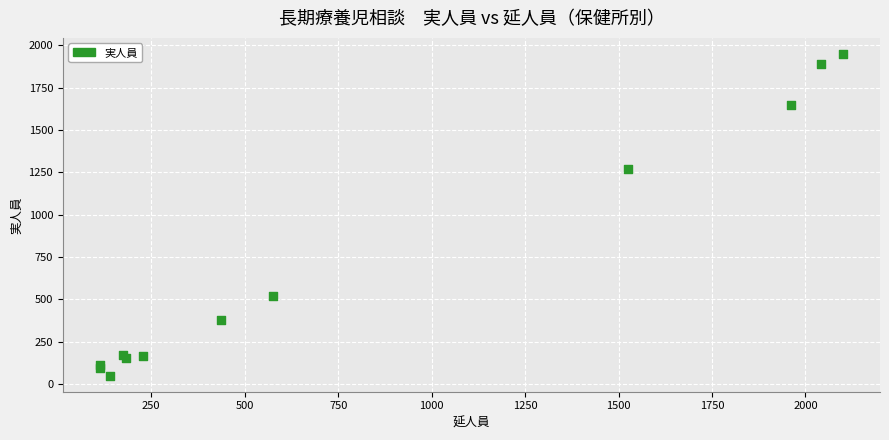

What Y value in the scatter plot is closest to 999?

1271